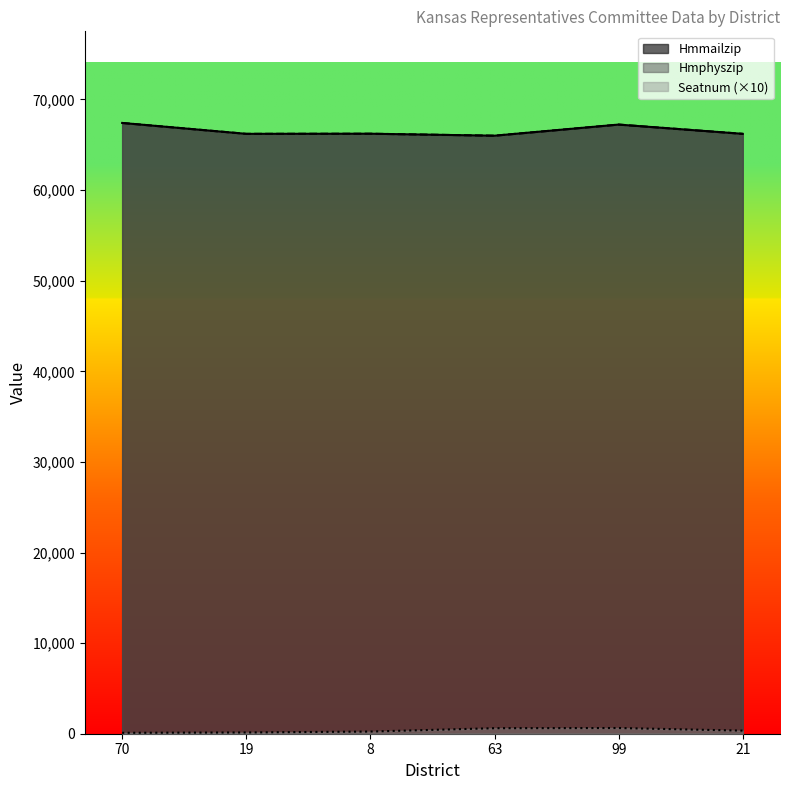

At which label does Seatnum first exceed 340?

63